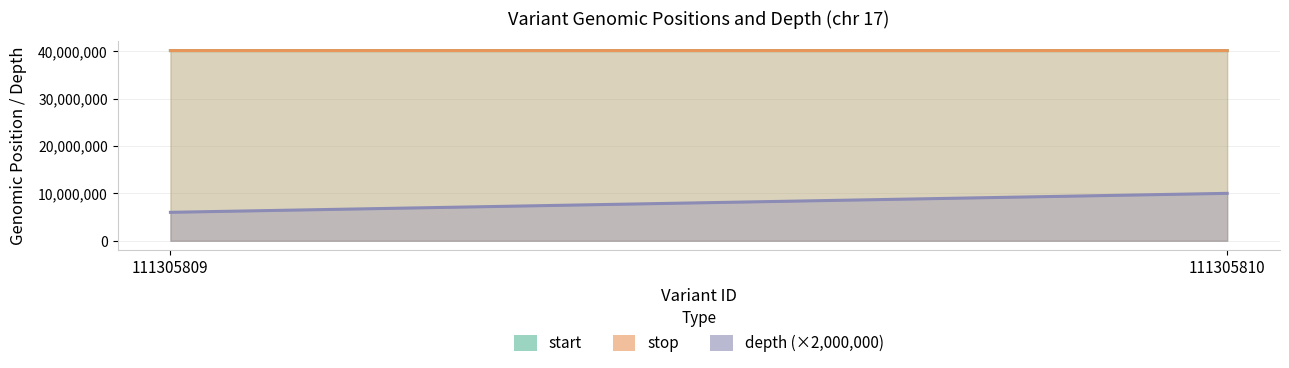

Reading left to right, extract all data points from this chart.

start: 40113744	40114692
stop: 40113745	40114693
depth: 3	5